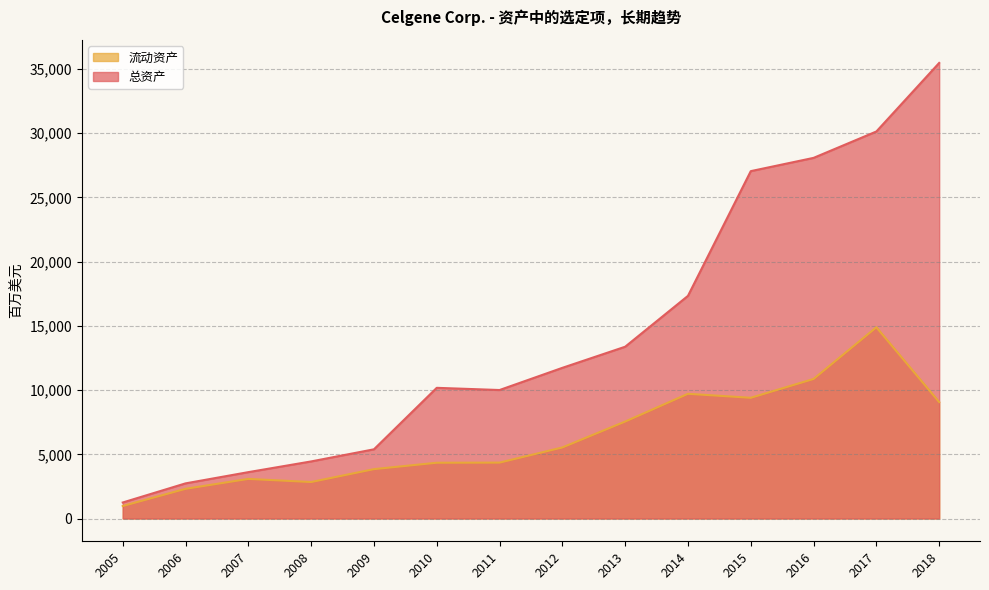

True or false: 总资产 and 流动资产 intersect in this chart.

False